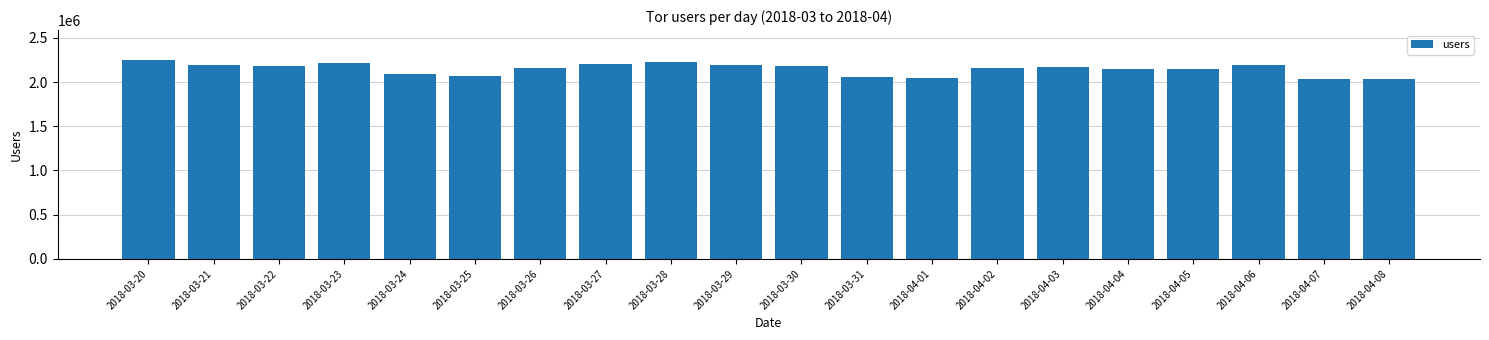

Where does the data first go above 2173578?

2018-03-20